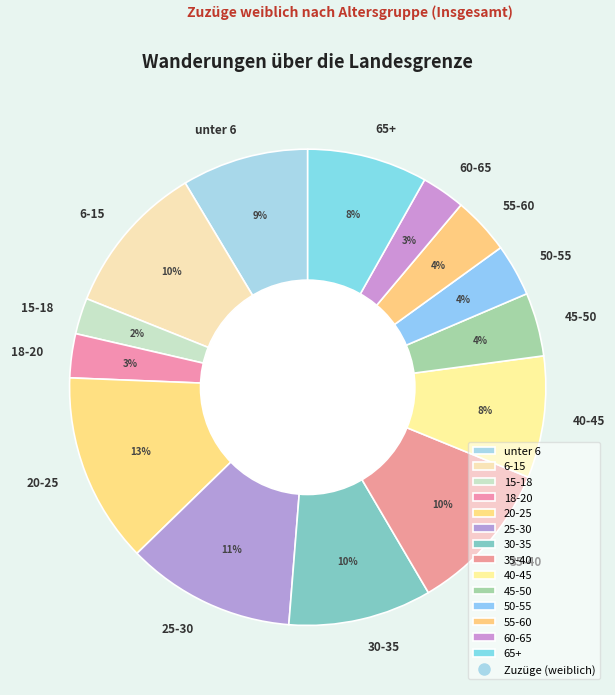

Is the sum of unter 6 and 18-20 greater than half?

No